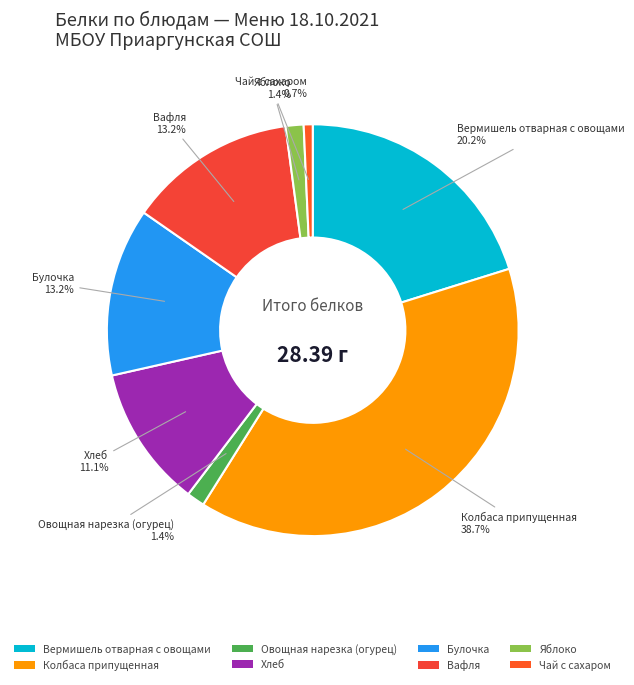

Does Колбаса припущенная account for over 50% of the chart?

No